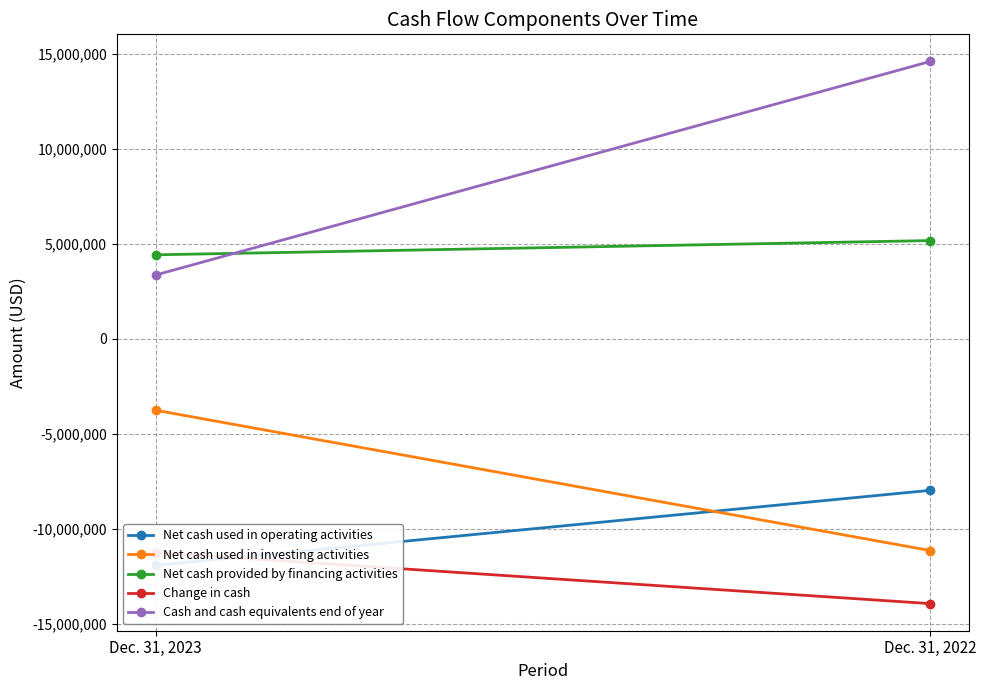

What is the difference between the highest and lowest values at Dec. 31, 2023?

16362545